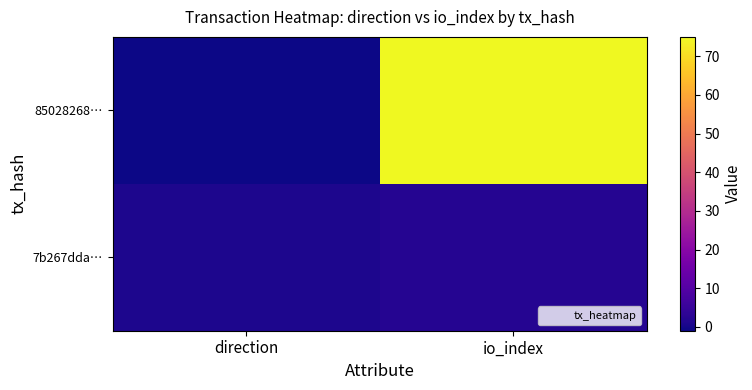

Which series has the largest range (max minus min)?

85028268…